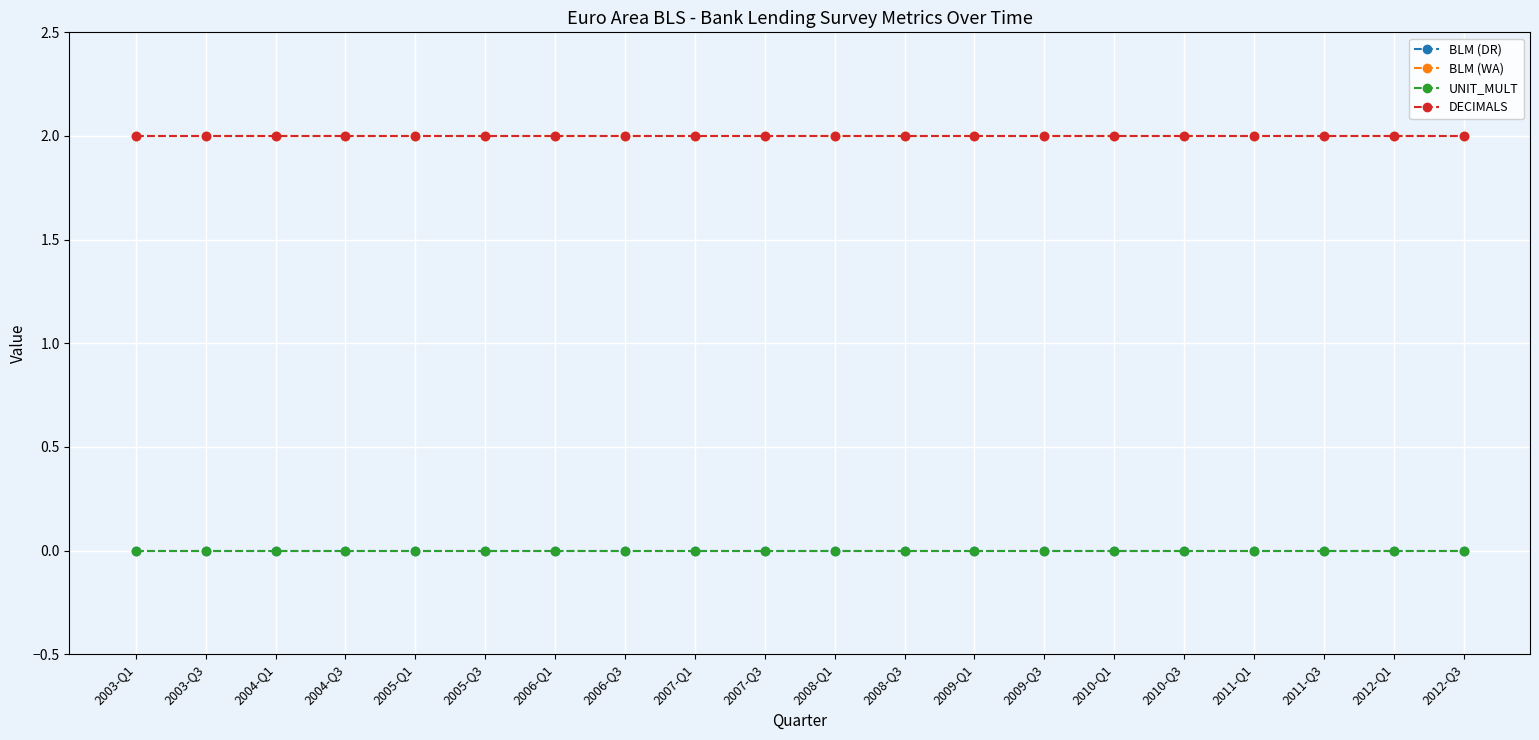

Does the chart display data point markers on the line(s)?

Yes